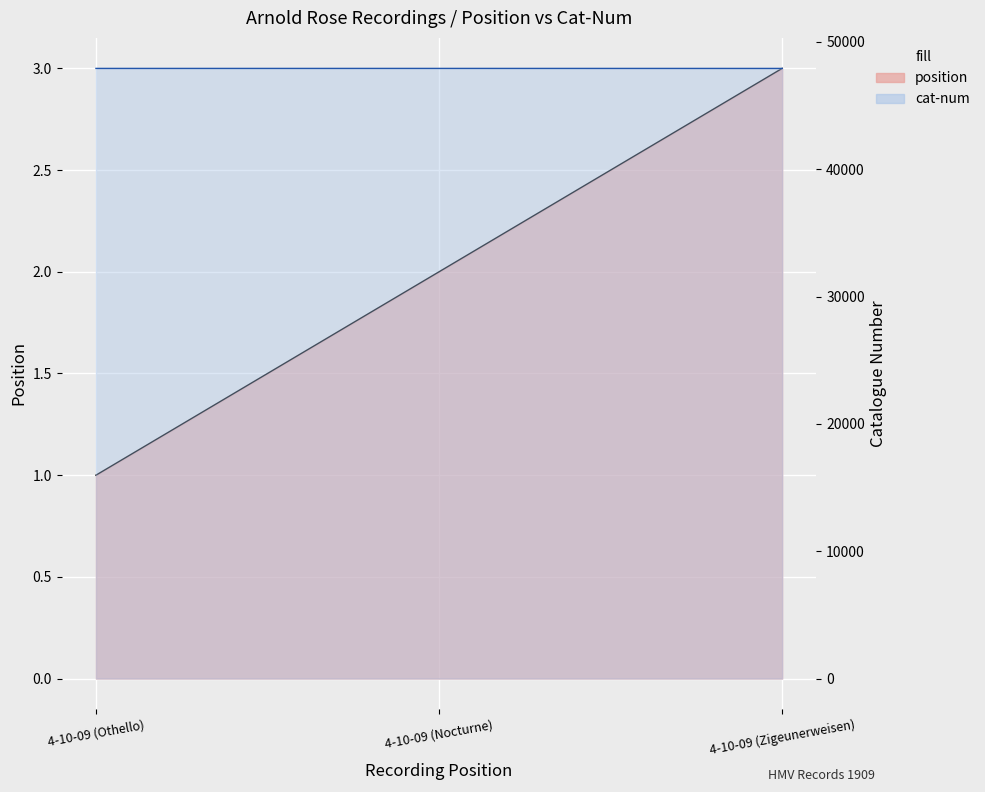

List the series in order of their peak value, lowest first.

position, cat-num